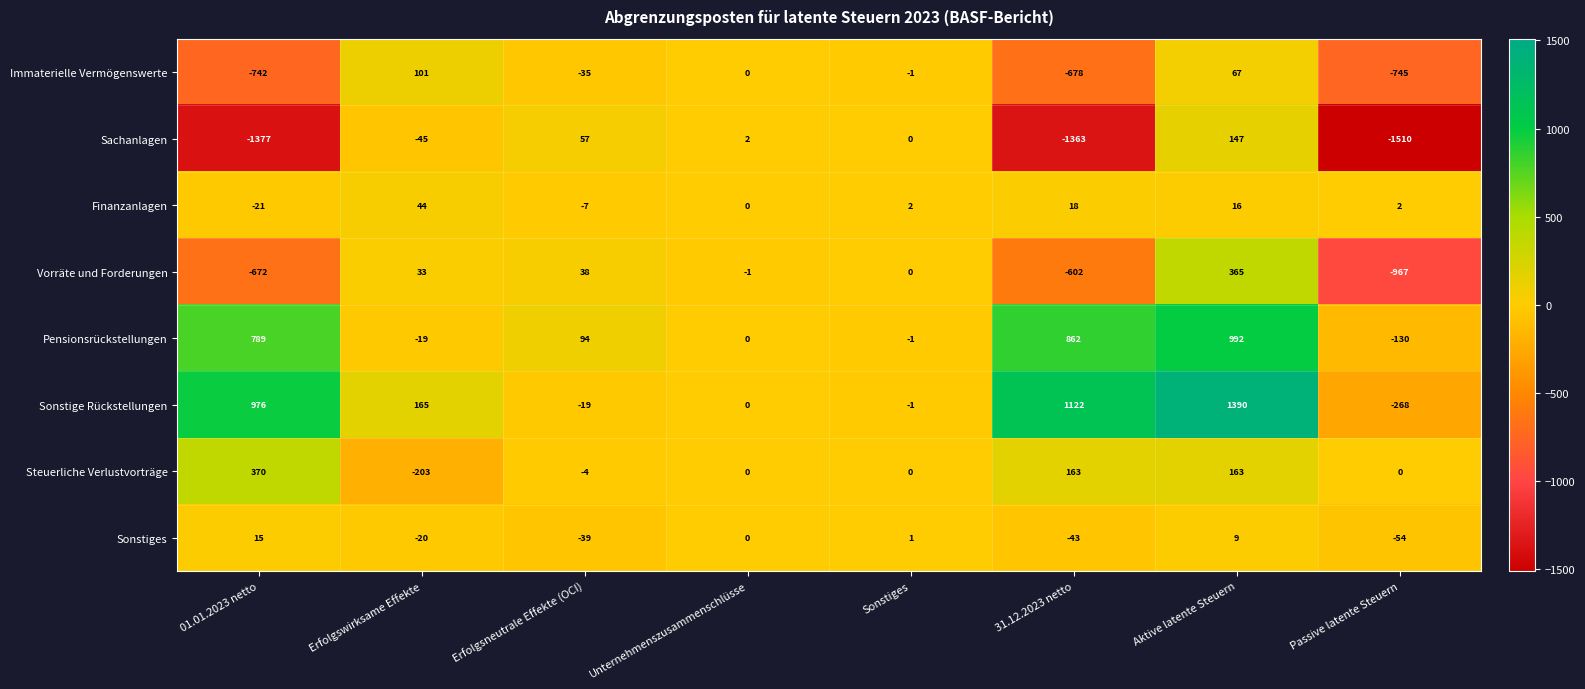

What is the sum of the Vorräte und Forderungen values at 31.12.2023 netto and Erfolgswirksame Effekte?

-569